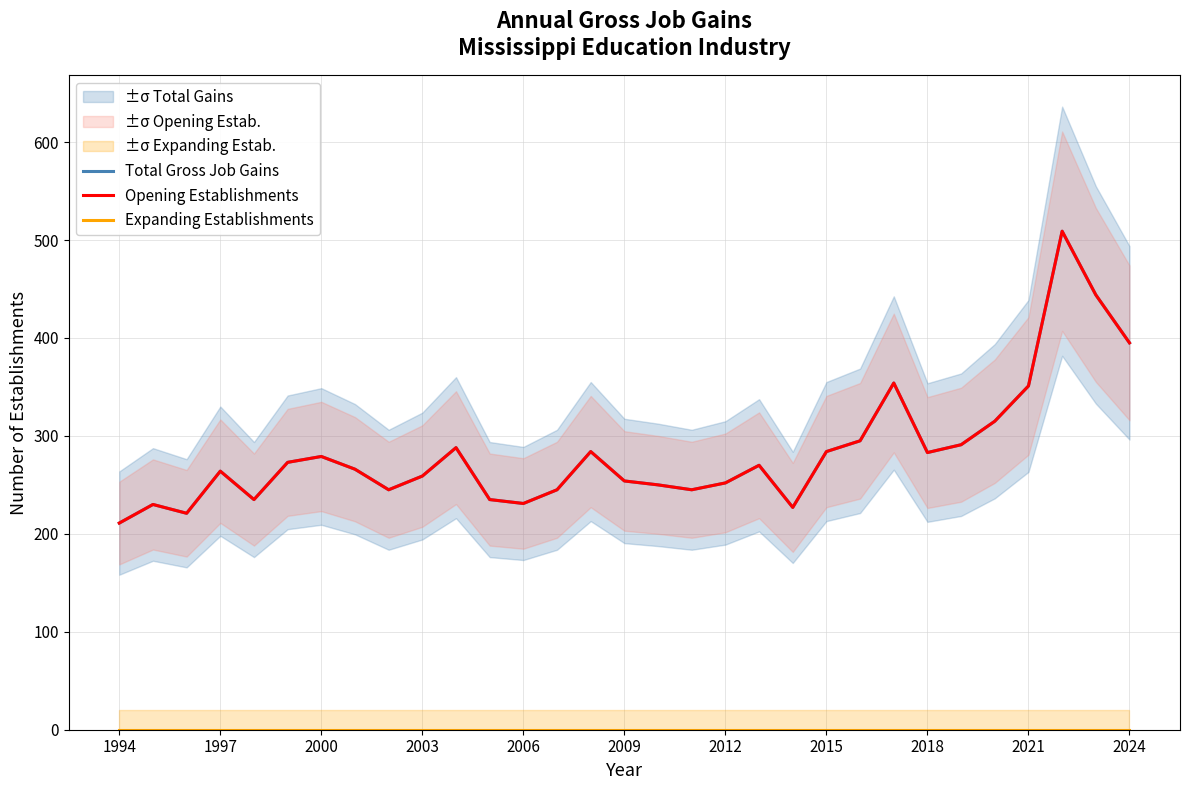

True or false: Opening Establishments and Total Gross Job Gains intersect in this chart.

False